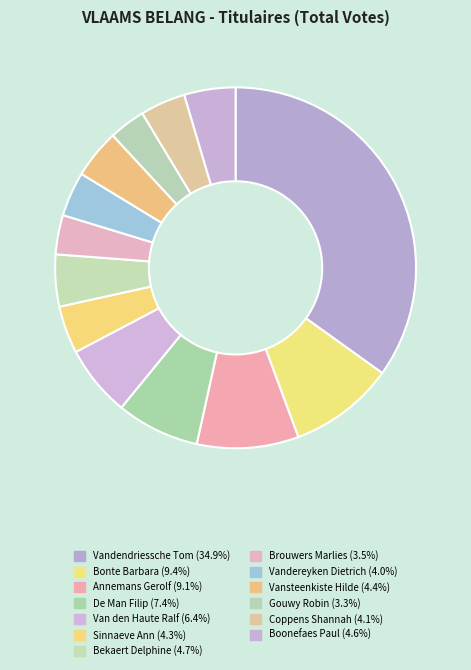

How many slices are in this pie chart?

13